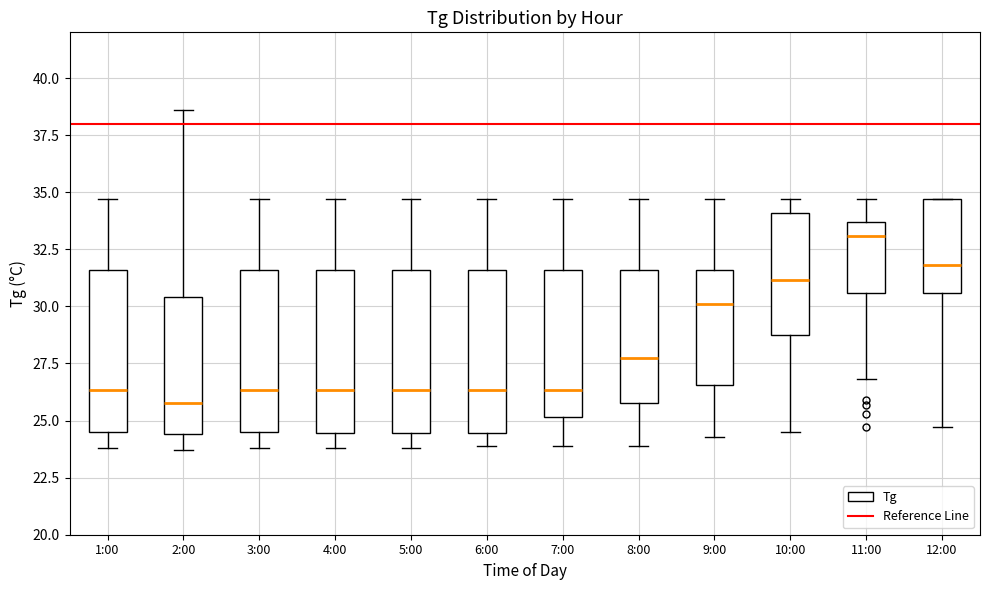

Where is the upper edge of the box for 3:00 on the y-axis? The values are not printed on the chart, so give them approximately, as read against the axis.

31.5